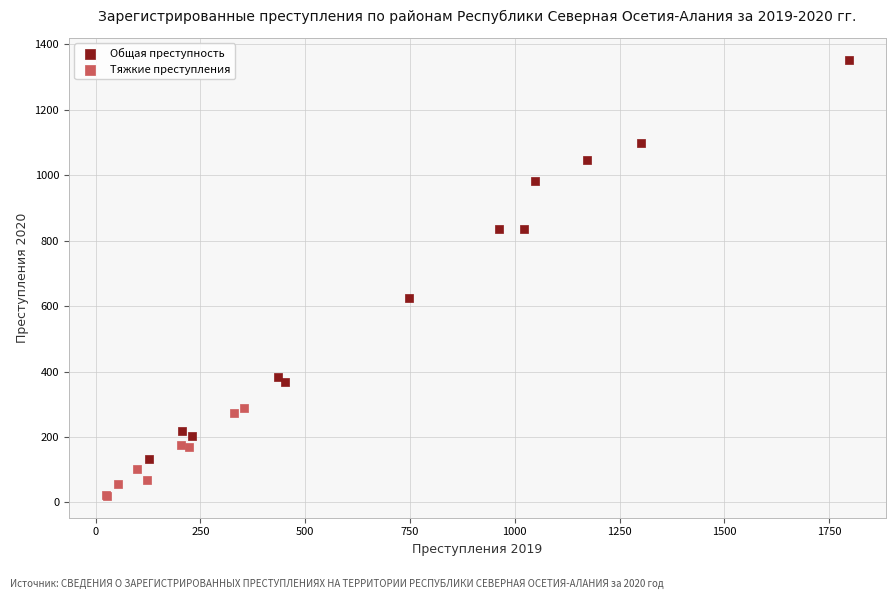

Which series reaches the maximum Y coordinate?

Общая преступность